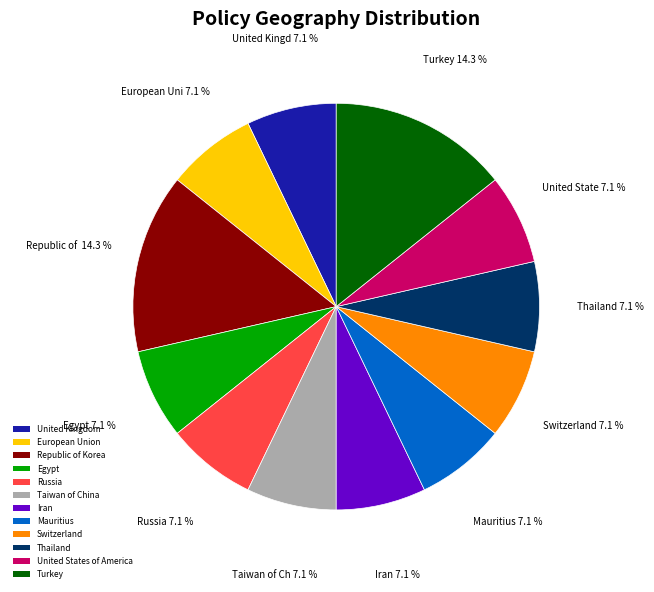

True or false: Mauritius accounts for 7% of the total.

True